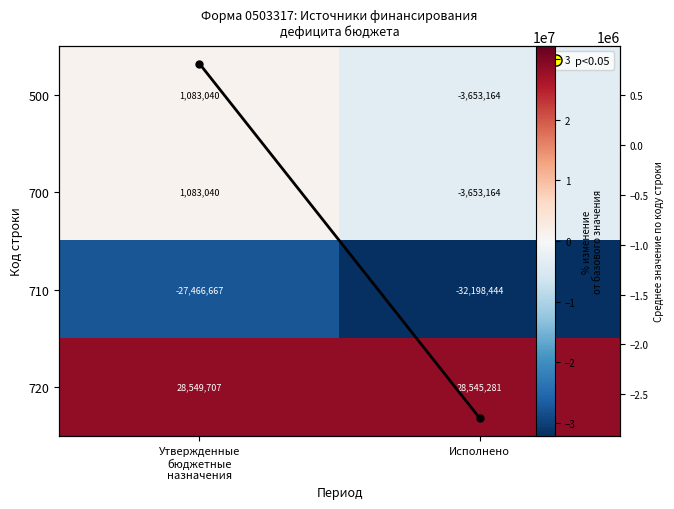

At how many categories does at least one series exceed -3145389?

2